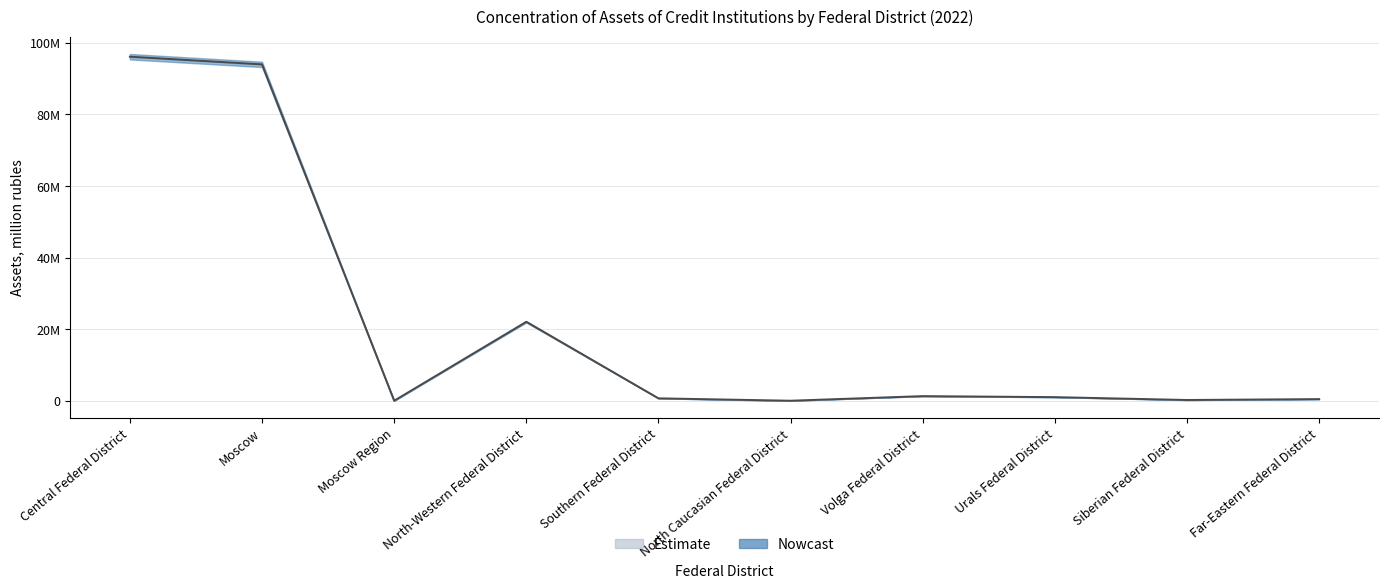

What is the average value?

21586863.9